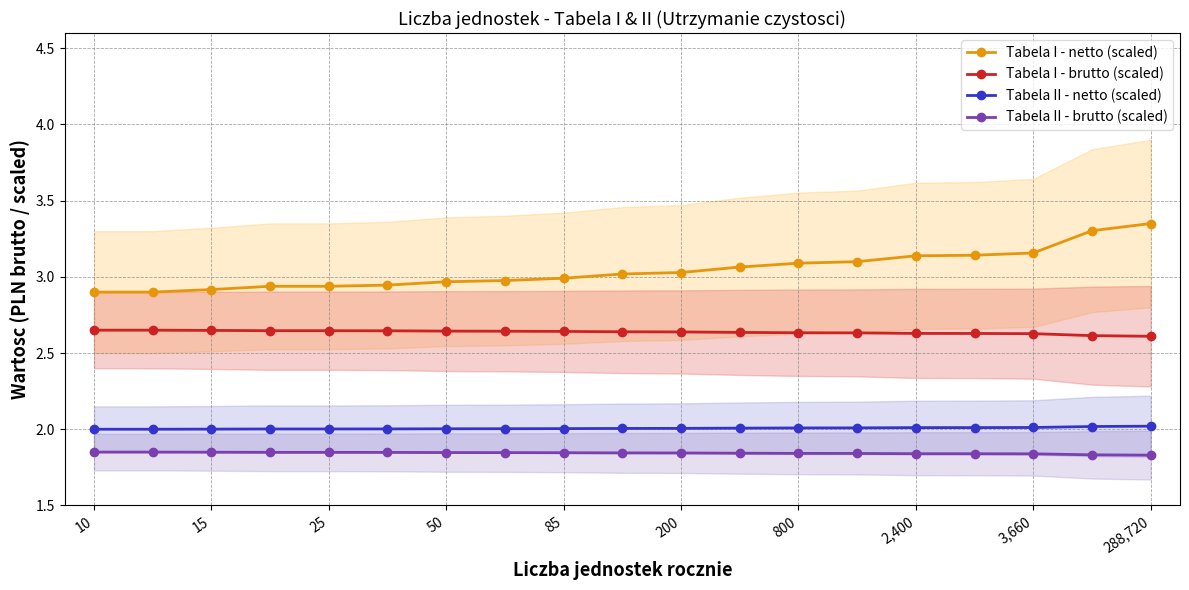

Count the number of categories in the chart.

19